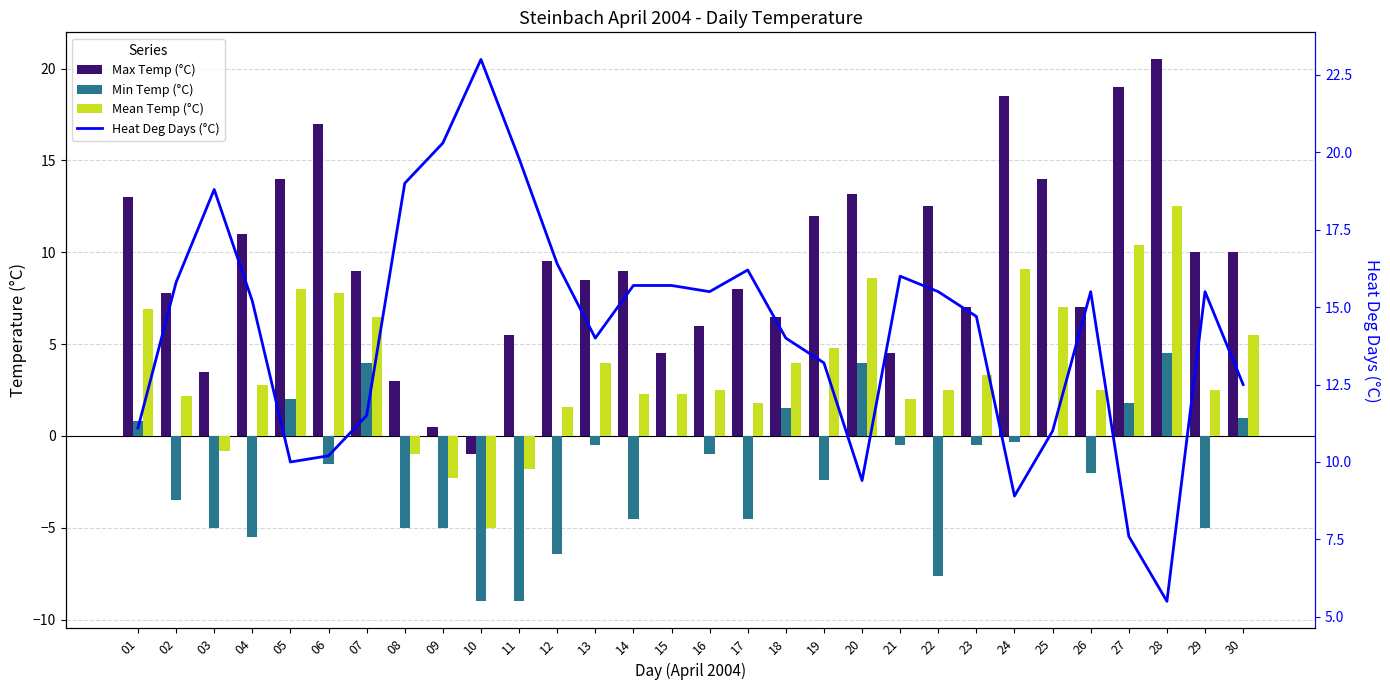

Is it true that Max Temp (°C) equals 15.8 at 29?

False